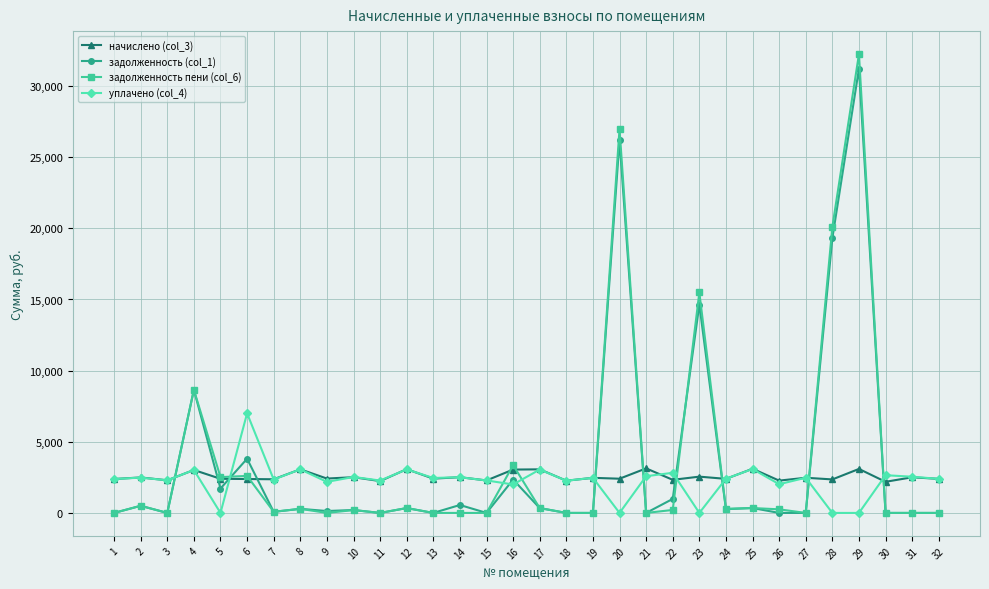

What is the spread (max minus min) of values at 3?

2293.4